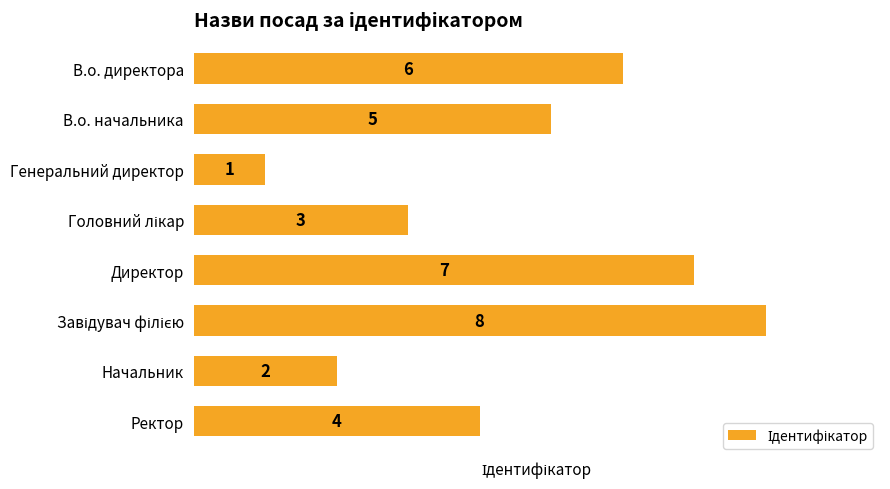

What is the difference between the maximum and minimum values?

7